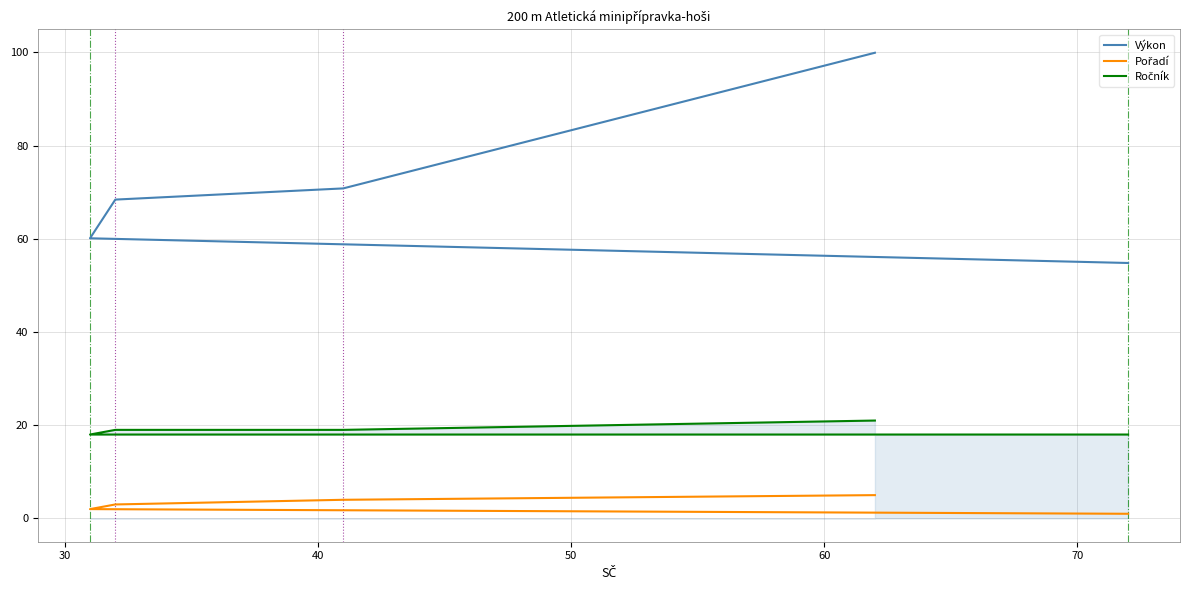

At how many categories does at least one series exceed 94?

1